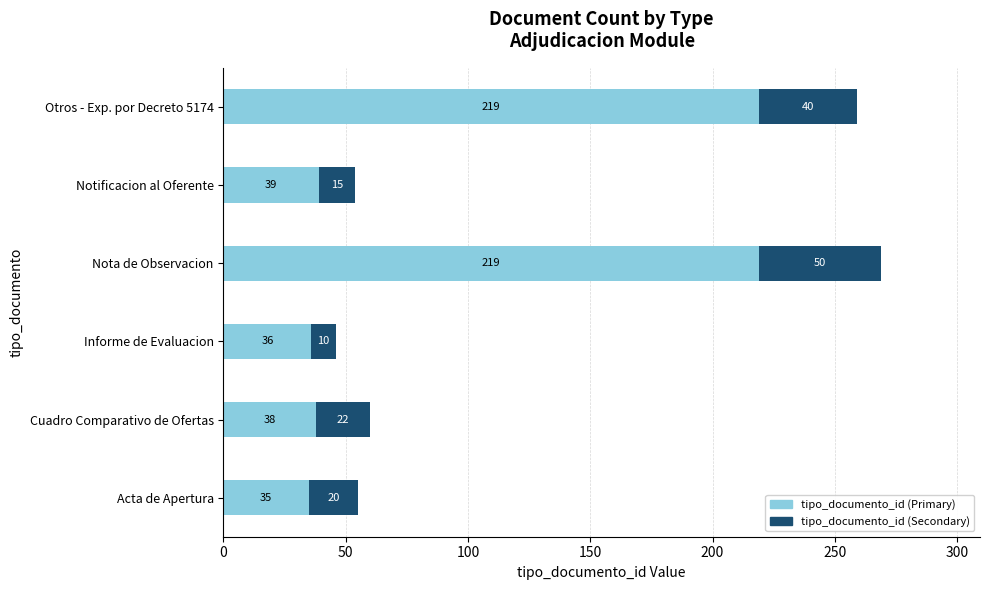

What is the difference between the maximum and minimum values in the tipo_documento_id (Primary) series?

184